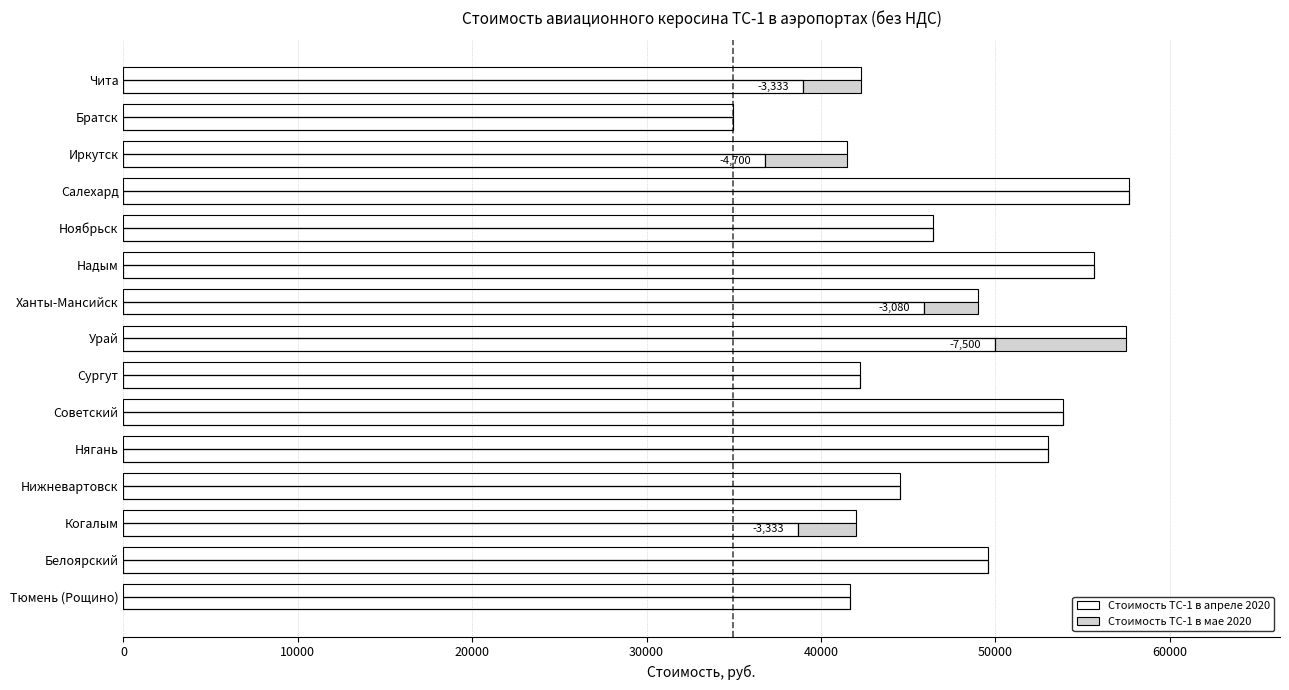

Reading left to right, list all the values displayed in this chart.

Стоимость ТС-1 в апреле 2020: 41670	49602	42030	44550	53000	53900	42260	57500	48980	55654	46406	57675	41500	34953	42296
Стоимость ТС-1 в мае 2020: 41670	49602	38697	44550	53000	53900	42260	50000	45900	55654	46406	57675	36800	34953	38963